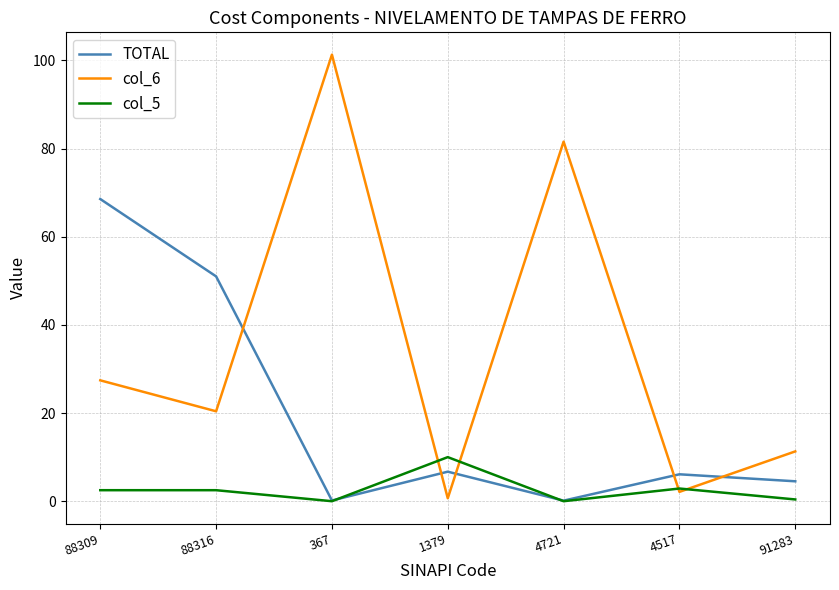

What is the difference between the highest and lowest values at 88316?

48.5